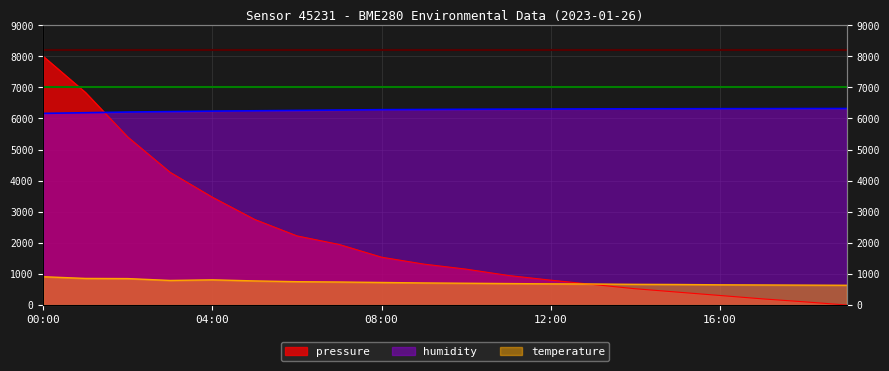

What is the difference between the maximum and second lowest values in the pressure series?

7897.8